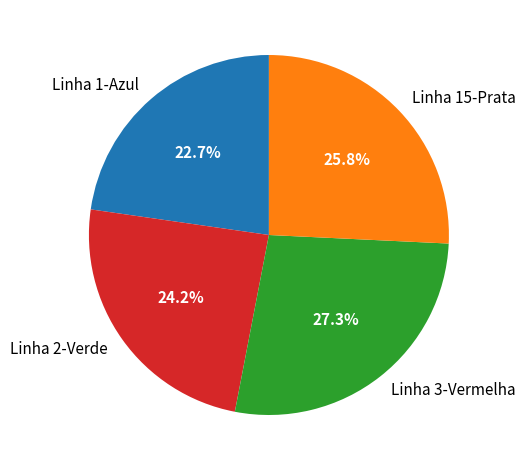

Which has a higher value, Linha 3-Vermelha or Linha 15-Prata?

Linha 3-Vermelha